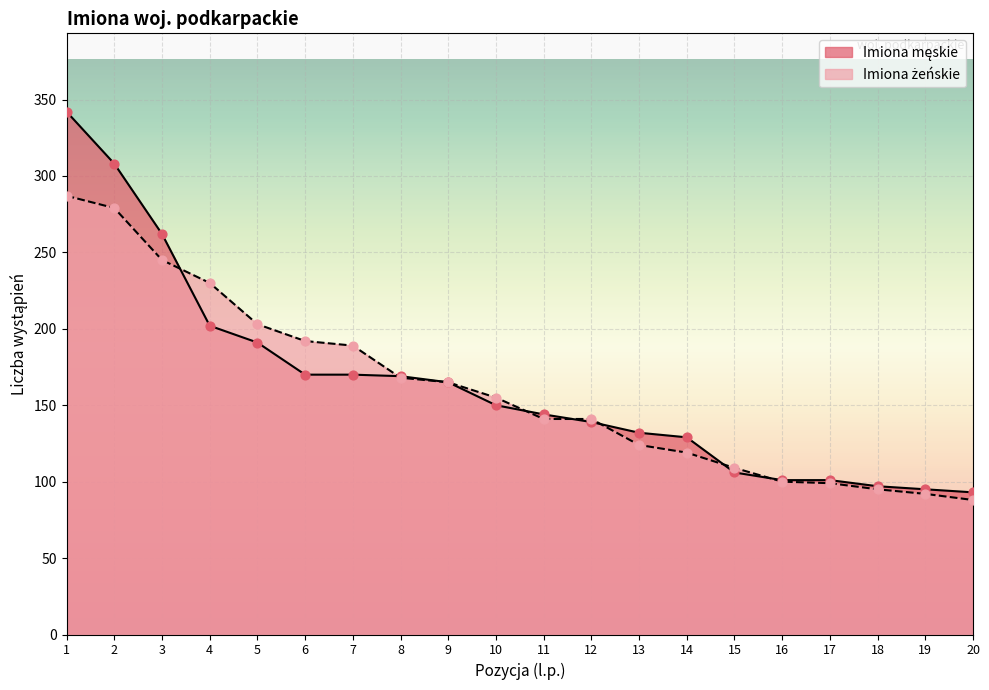

Which series contains the lowest Y value?

Imiona żeńskie